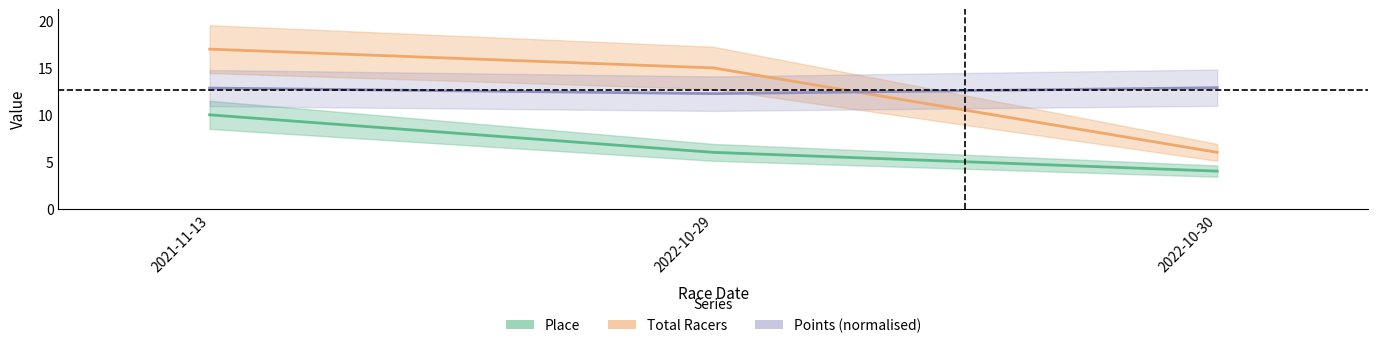

What is the label of the 1st point from the right?

2022-10-30